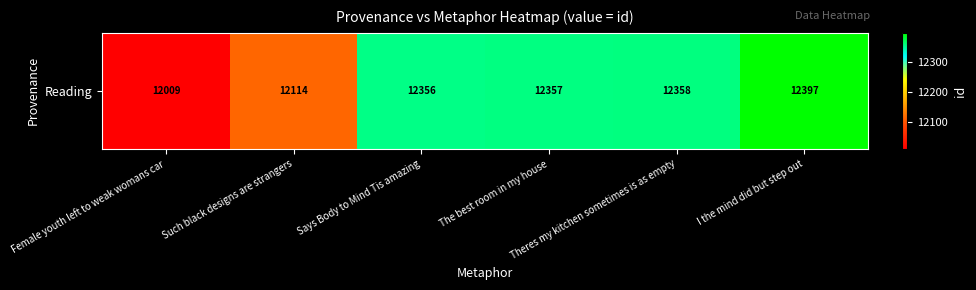

How many values are below 12357?

3